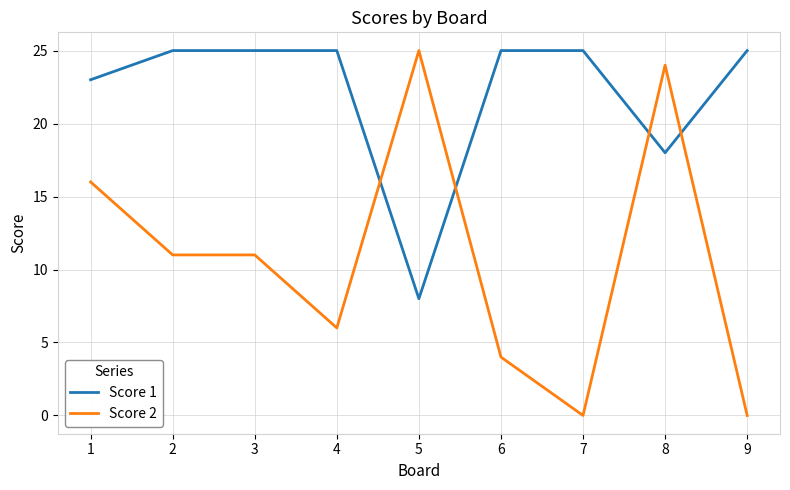

What is the difference between the maximum and minimum values in the Score 1 series?

17